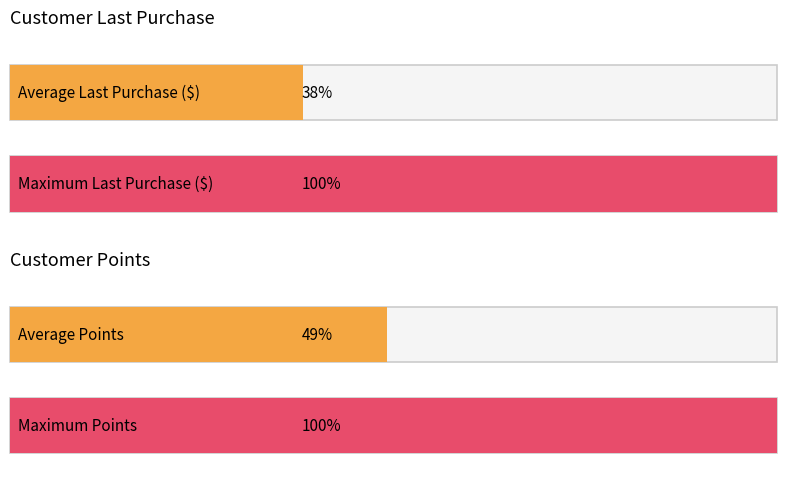

What are all the series names shown in the legend?

Last Purchase ($), Points